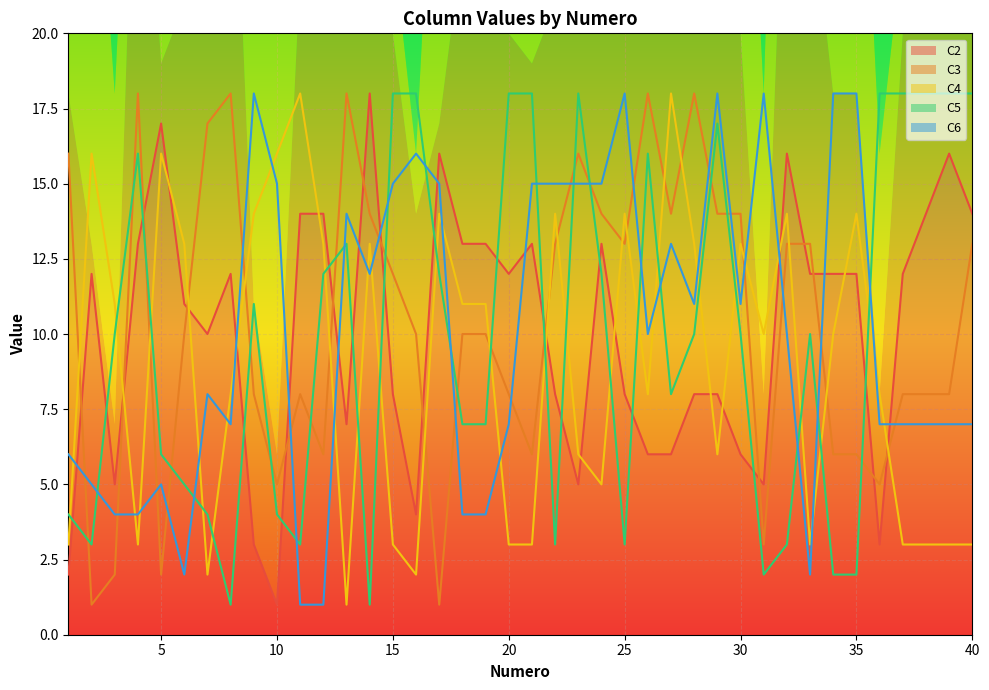

True or false: C5 has more than 1 interior local peaks.

True